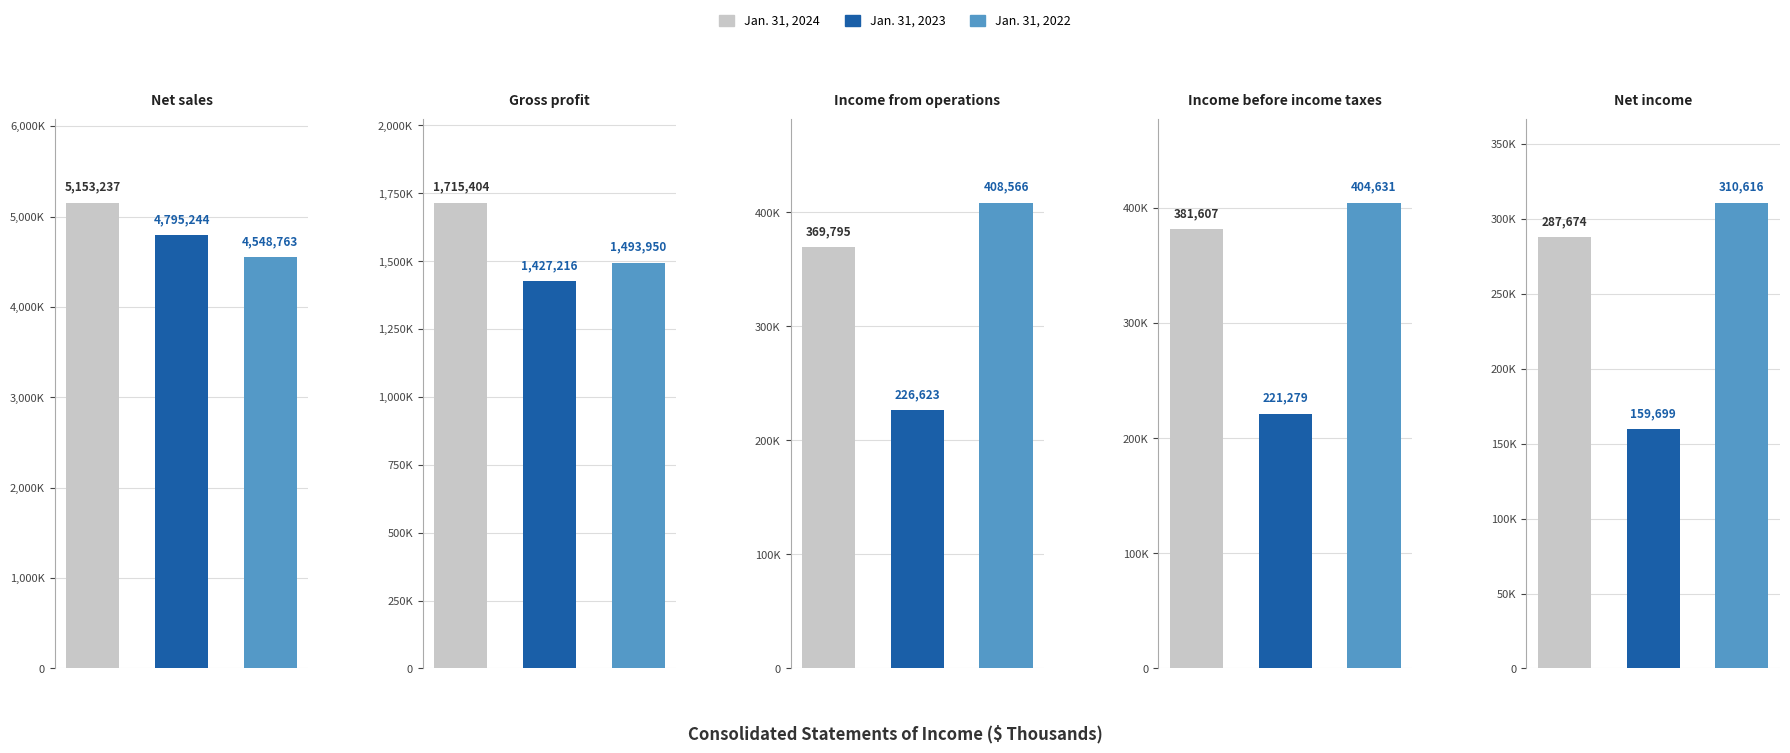

At which label does Jan. 31, 2024 first exceed 381607?

Net sales